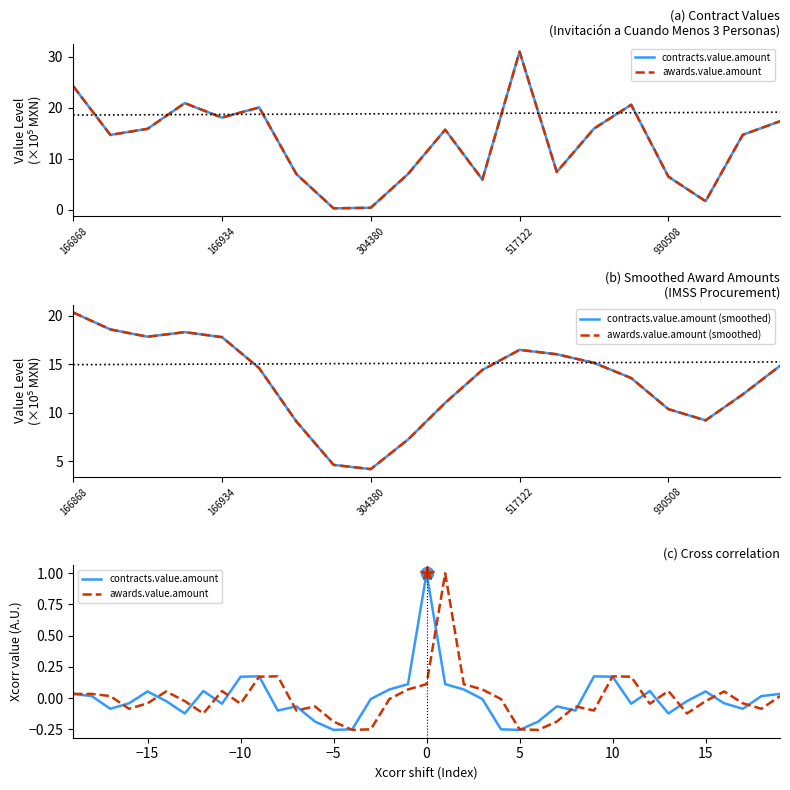

In awards.value.amount, how many points are lower than both neighbors (excluding endpoints)?

6